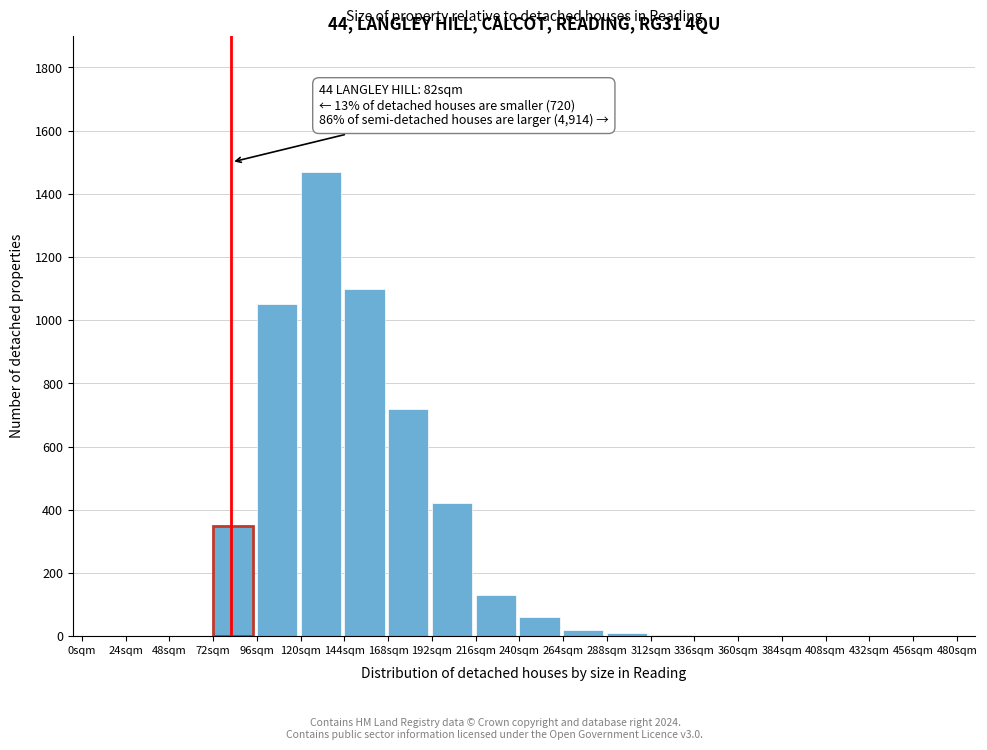

What is the sum of all values?

5338